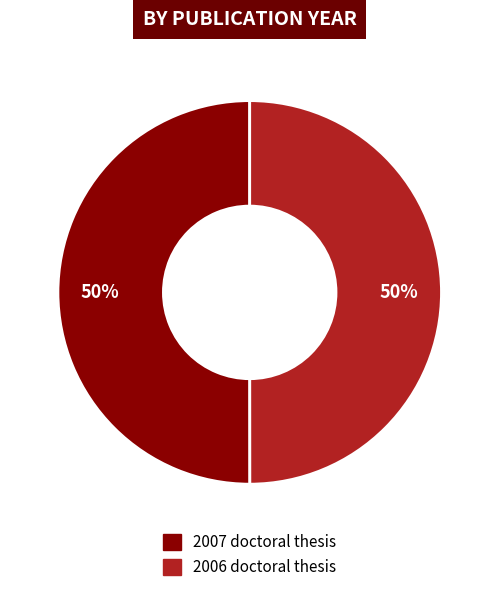

The 2007 slice represents 50% of the pie. True or false?

True